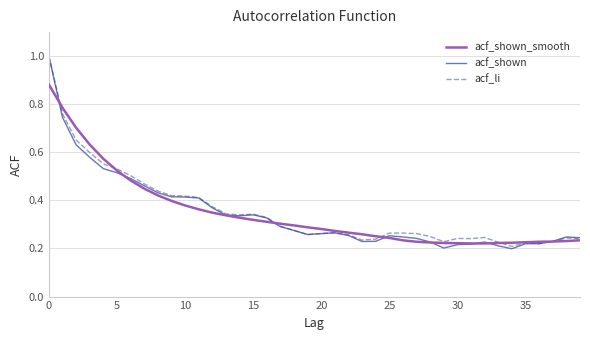

What is the maximum value for acf_shown?

1.0